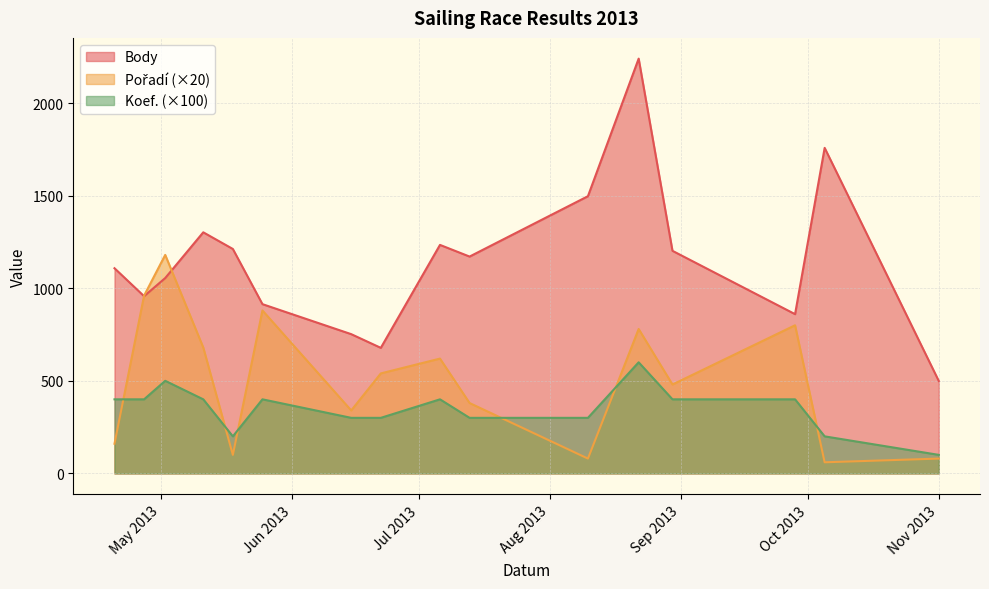

True or false: Body and Koef. intersect in this chart.

False